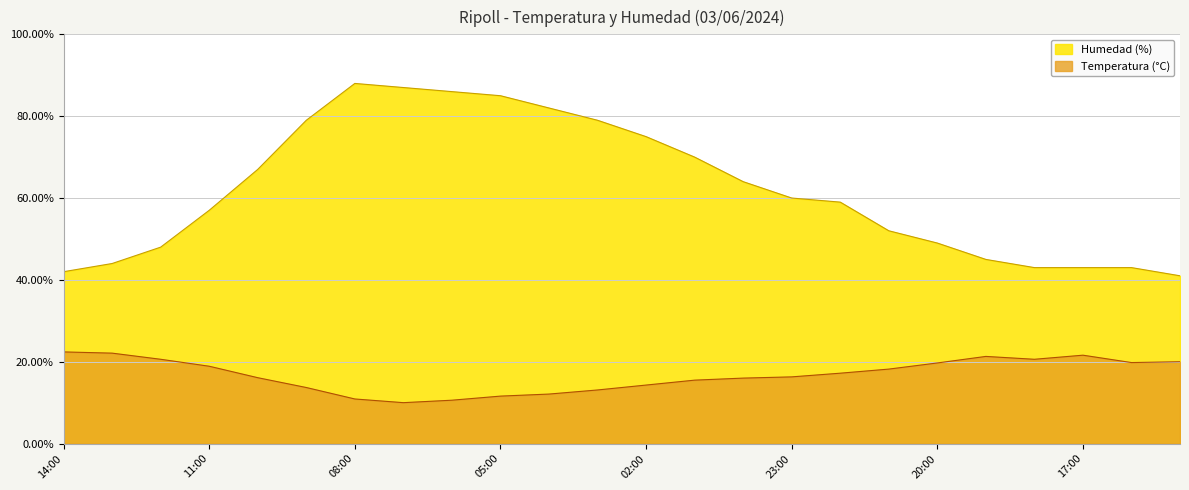

Reading left to right, extract all data points from this chart.

Temperatura (°C): 14:00=22.4	13:00=22.1	12:00=20.6	11:00=18.9	10:00=16.1	09:00=13.7	08:00=10.9	07:00=10.0	06:00=10.6	05:00=11.6	04:00=12.1	03:00=13.1	02:00=14.3	01:00=15.5	00:00=16.0	23:00=16.3	22:00=17.2	21:00=18.2	20:00=19.7	19:00=21.3	18:00=20.6	17:00=21.6	16:00=19.8	15:00=20.0
Humedad (%): 14:00=42.0	13:00=44.0	12:00=48.0	11:00=57.0	10:00=67.0	09:00=79.0	08:00=88.0	07:00=87.0	06:00=86.0	05:00=85.0	04:00=82.0	03:00=79.0	02:00=75.0	01:00=70.0	00:00=64.0	23:00=60.0	22:00=59.0	21:00=52.0	20:00=49.0	19:00=45.0	18:00=43.0	17:00=43.0	16:00=43.0	15:00=41.0